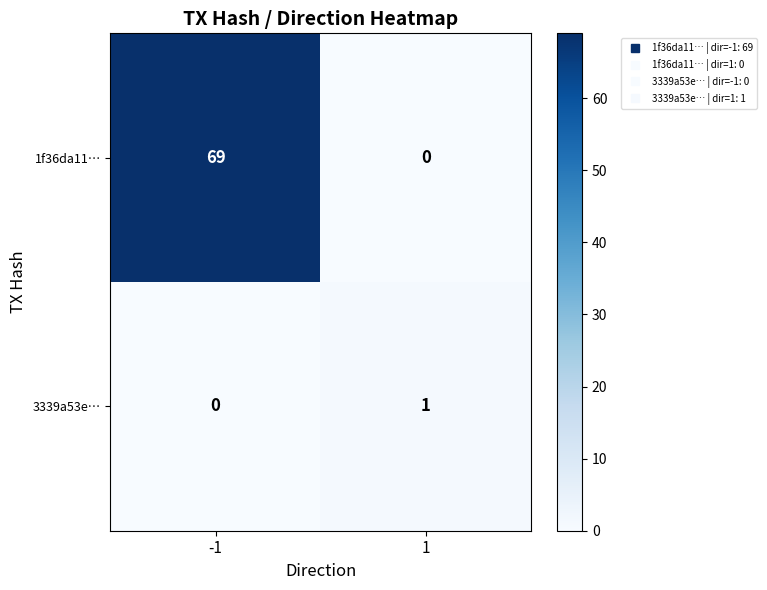

Count the number of categories in the chart.

2